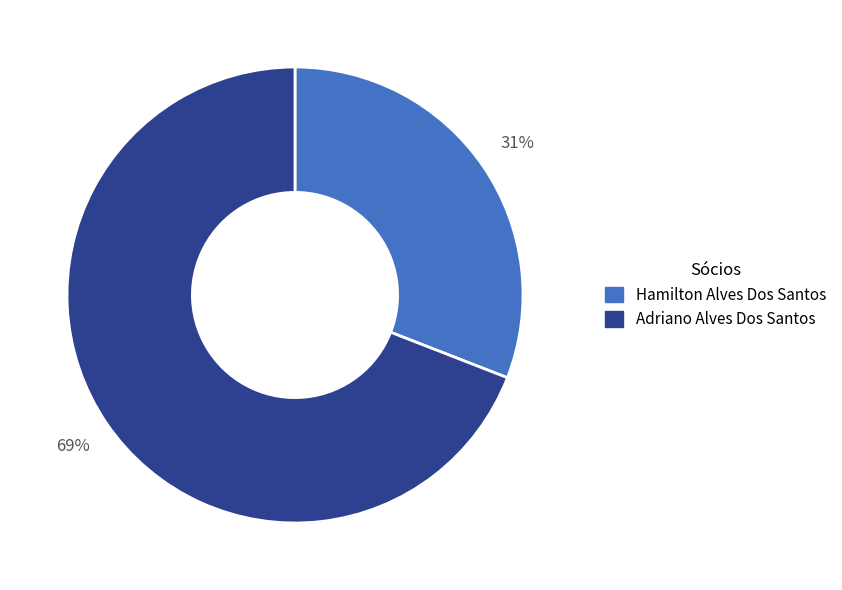

How many slices are in this pie chart?

2